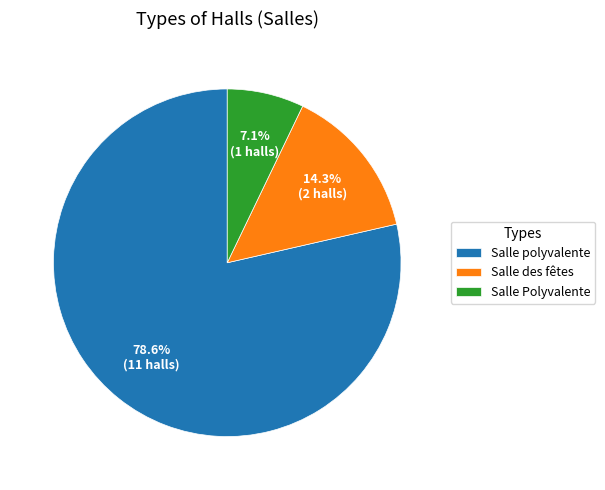

Does Salle polyvalente account for over 50% of the chart?

Yes